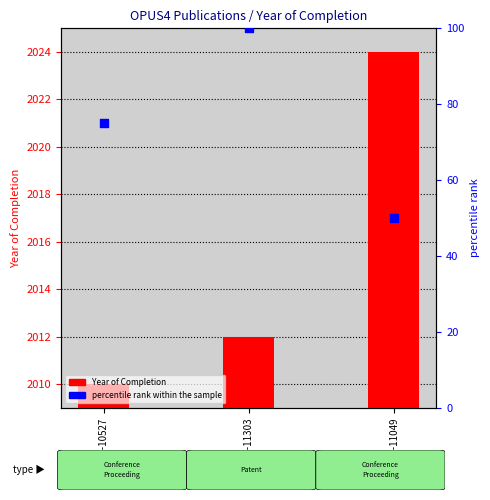

At which category is the sum across all series the highest?

OPUS4-11303